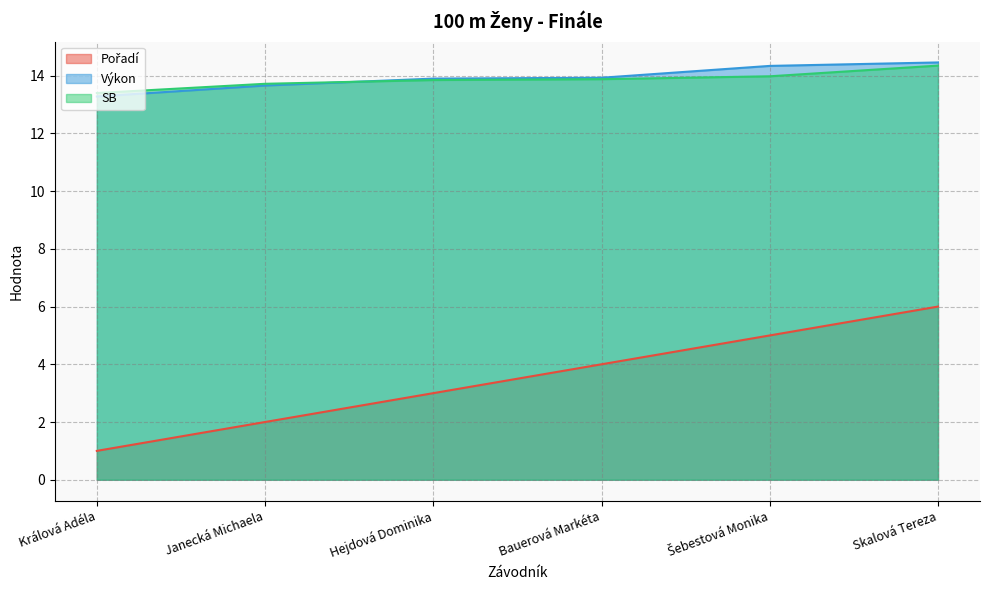

What is the sum of the Výkon values at Skalová Tereza and Šebestová Monika?

28.8